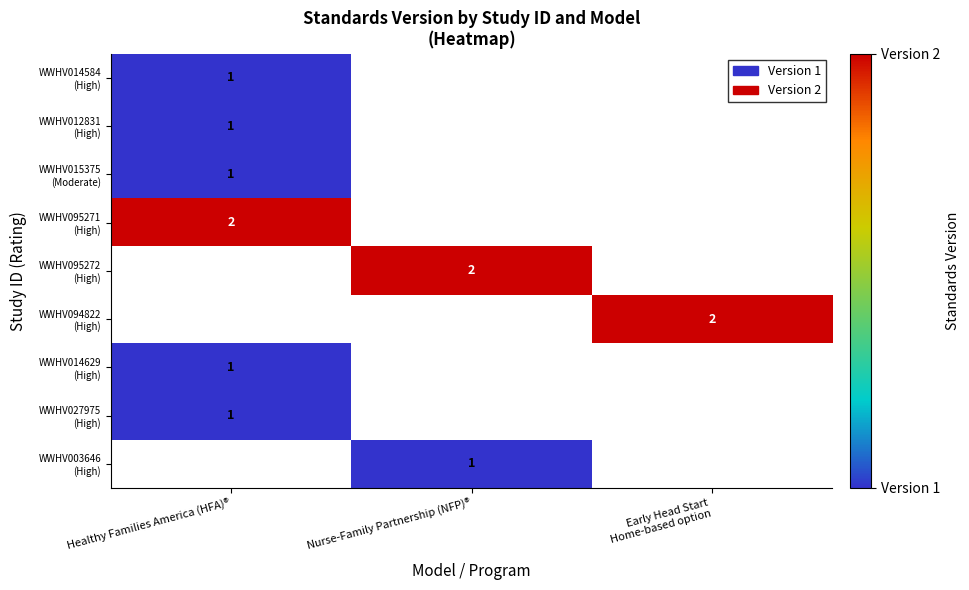

Read the WWHV015375 (Moderate) value at Healthy Families America (HFA)®.

1.0